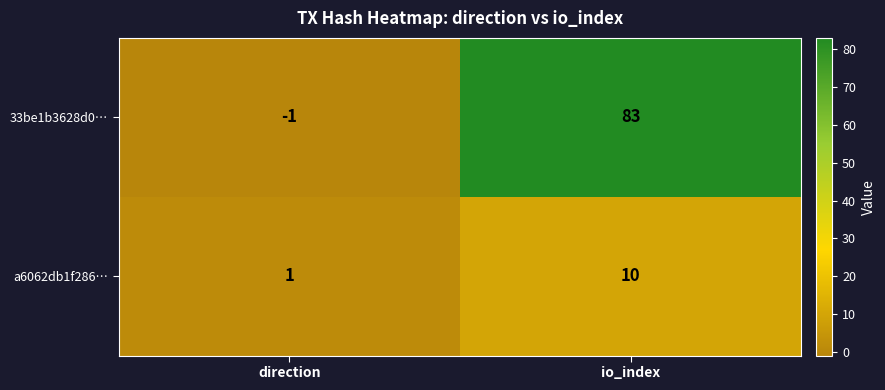

Rank the series by their maximum value, from lowest to highest.

a6062db1f286…, 33be1b3628d0…